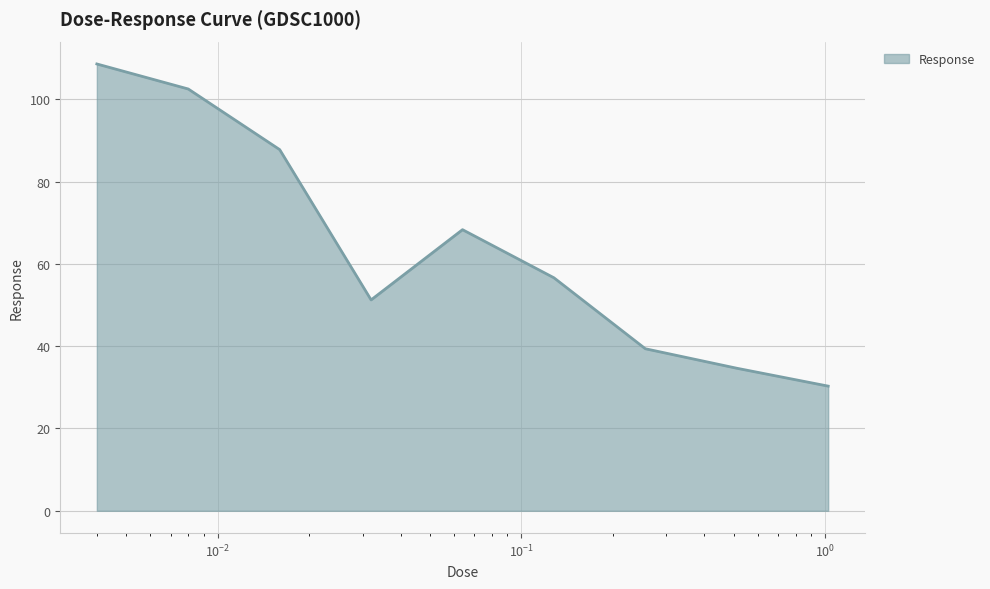

What is the maximum value shown in the chart?

108.6